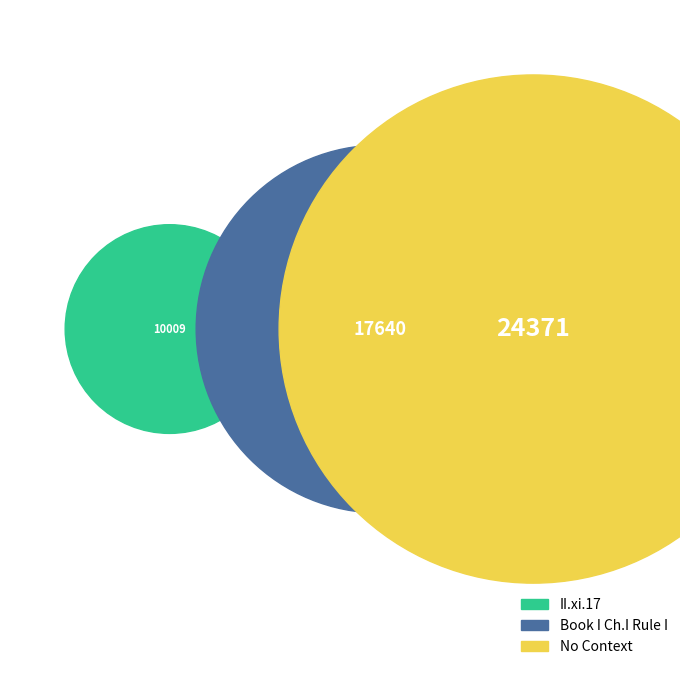

What percentage is the Book I, Chapter I, Rule I. slice, to the nearest percent?

34%